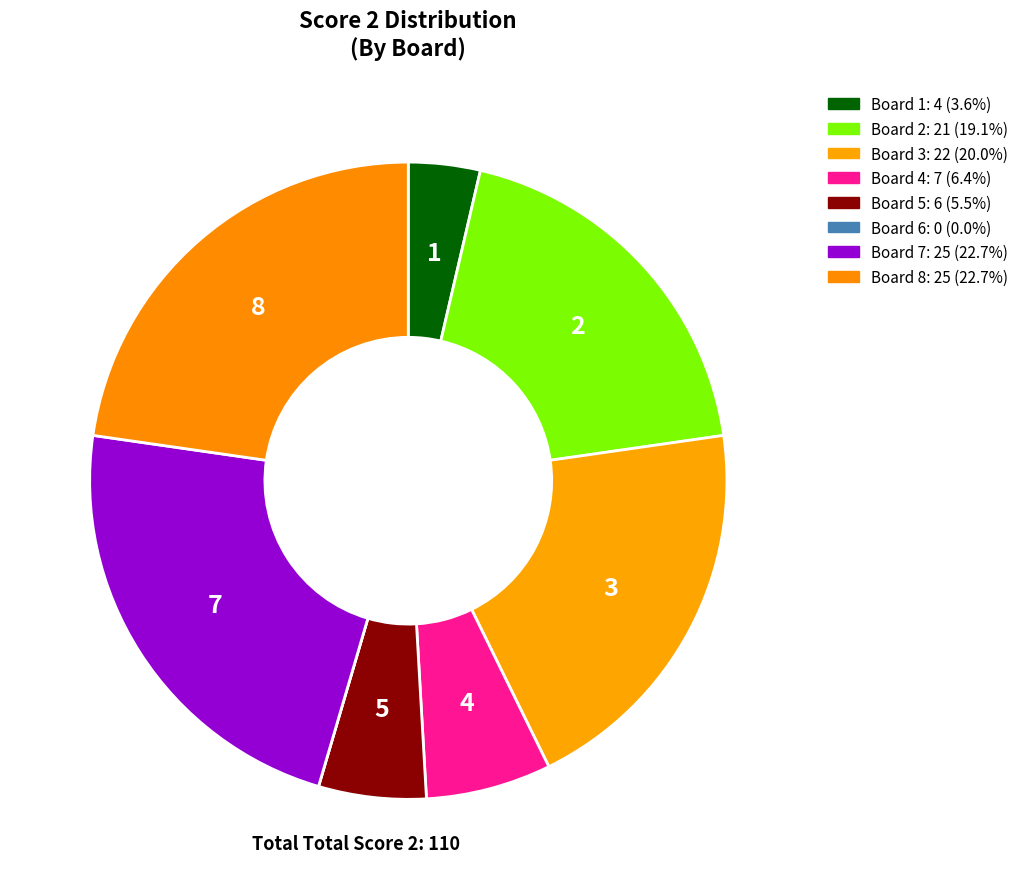

Approximately how many times larger is the value at Board 8 compared to Board 3?

1.1